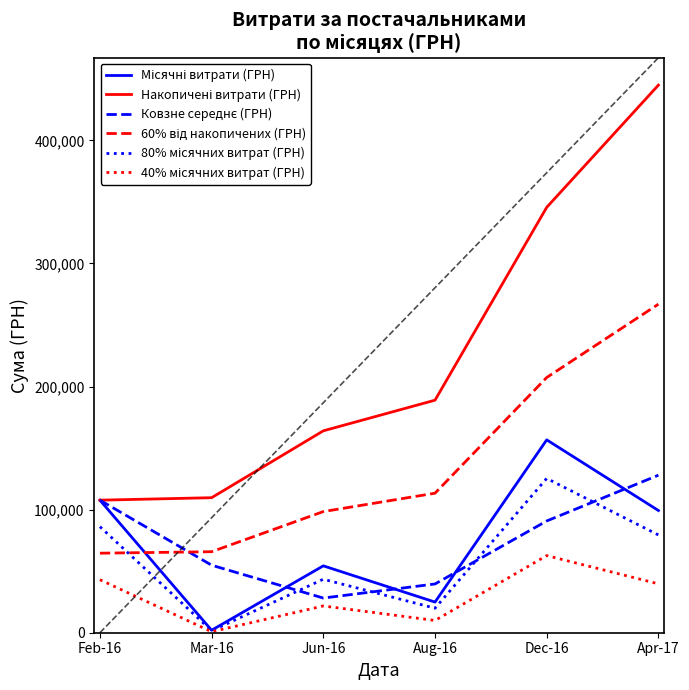

What is the spread (max minus min) of values at Feb-16?

64605.9